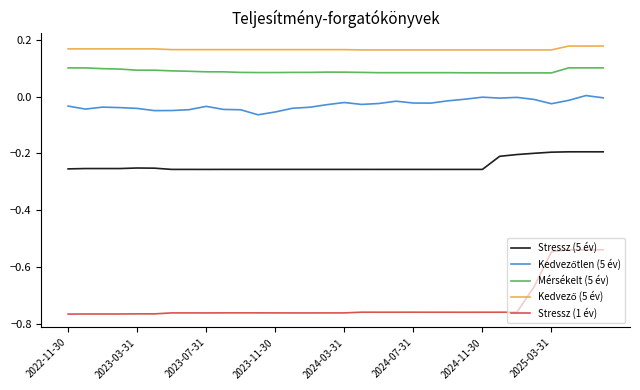

Which series has the widest spread of values?

Stressz (1 év)